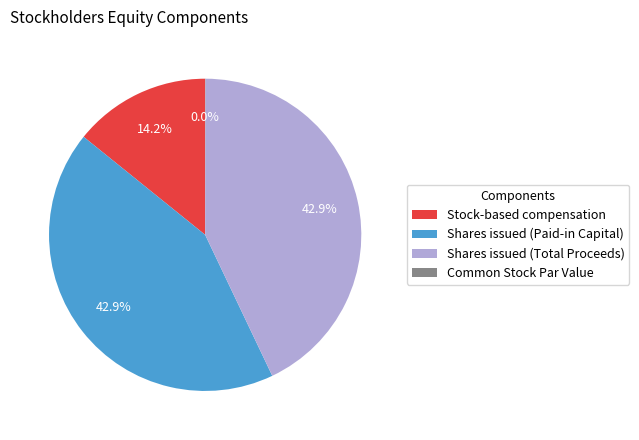

Is there any slice that represents more than half of the pie?

No